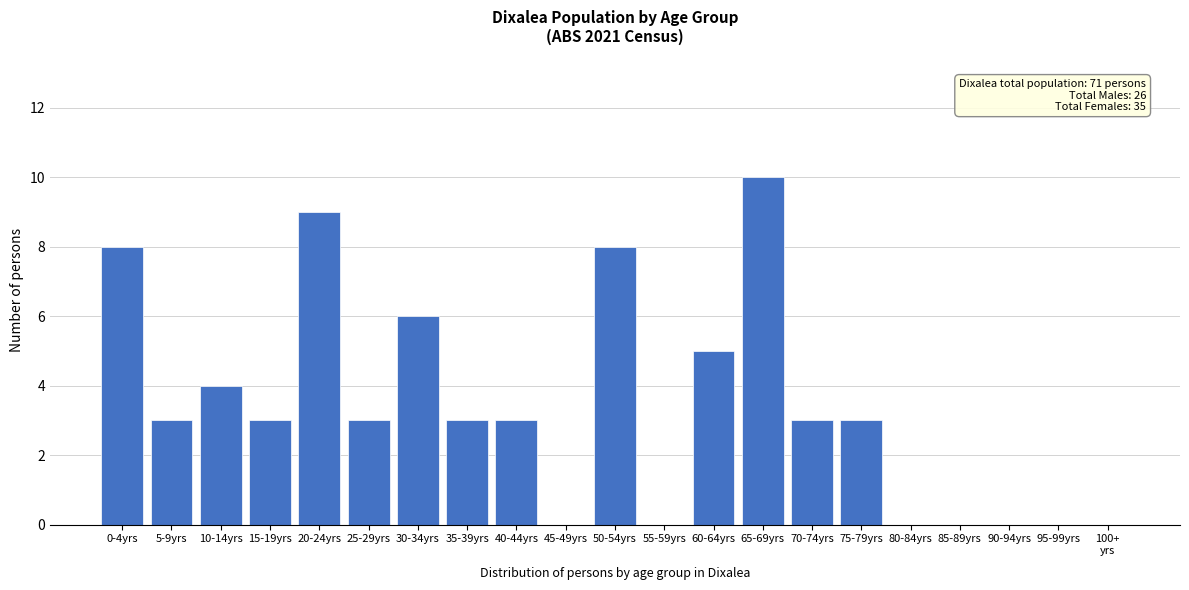

What is the greatest value displayed?

10